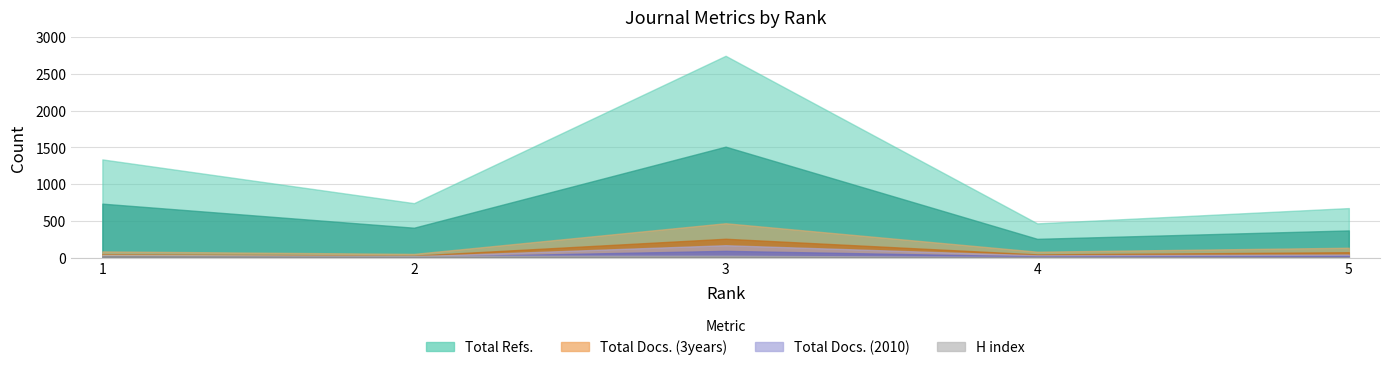

Reading right to left, extract all data points from this chart.

H index: 7	9	26	25	38
Total Docs. (2010): 43	33	170	19	24
Total Docs. (3years): 136	82	469	52	86
Total Refs.: 675	467	2746	742	1337